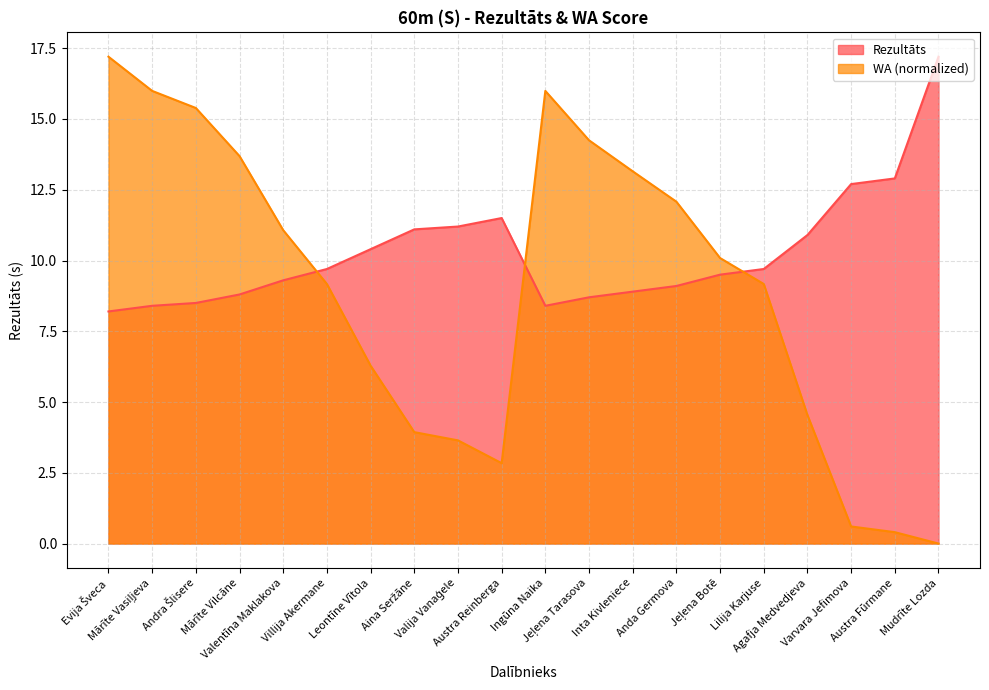

Reading left to right, list all the values displayed in this chart.

Rezultāts: 8.2	8.4	8.5	8.8	9.3	9.7	10.4	11.1	11.2	11.5	8.4	8.7	8.9	9.1	9.5	9.7	10.9	12.7	12.9	17.2
WA: 17.2	16.0	15.4	13.7	11.1	9.2	6.3	3.9	3.6	2.8	16.0	14.2	13.2	12.1	10.1	9.2	4.5	0.6	0.4	0.0